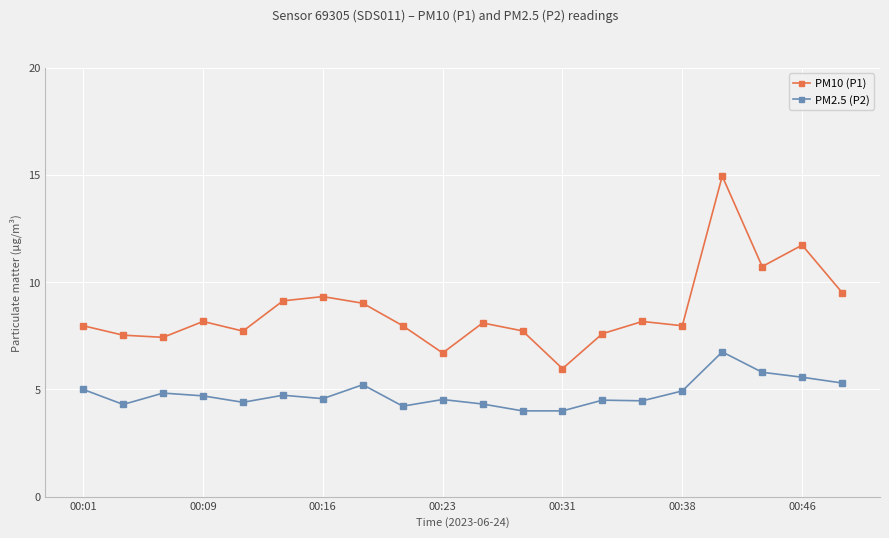

True or false: PM10 (P1) and PM2.5 (P2) intersect in this chart.

False